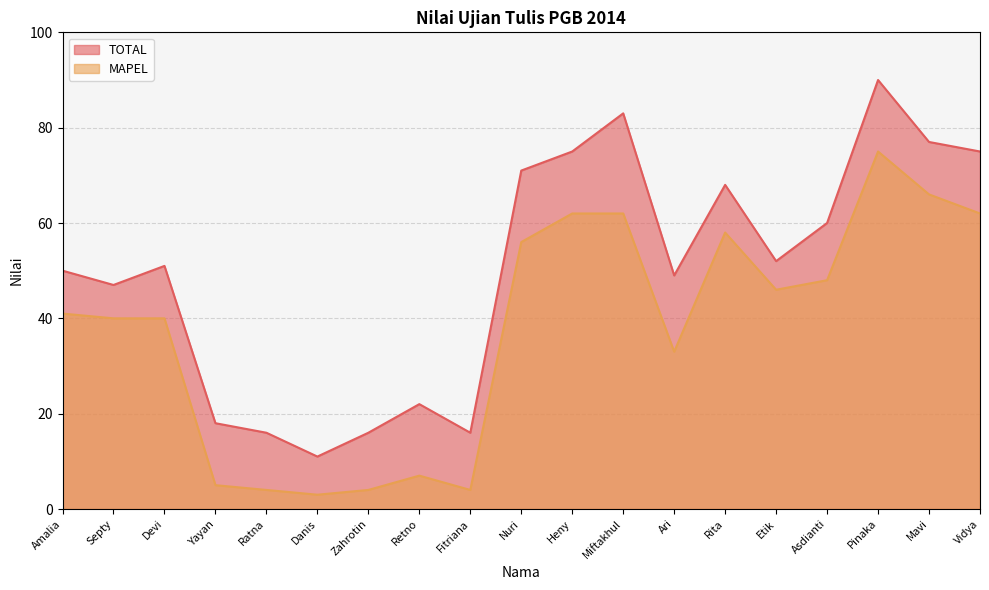

What is the sum of all MAPEL values?

716